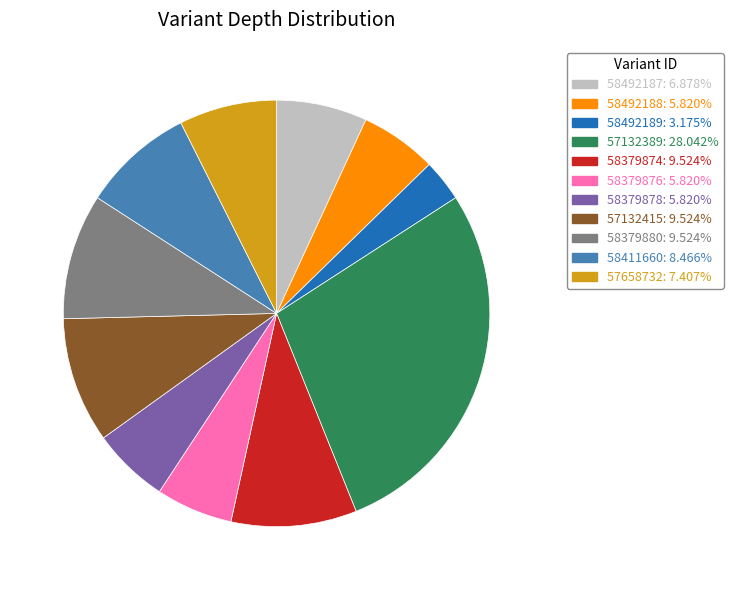

What is the largest slice in the pie chart?

57132389